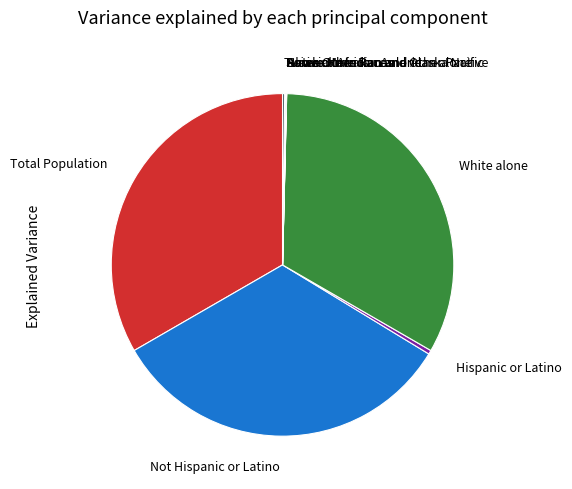

The Total Population slice represents 24% of the pie. True or false?

False